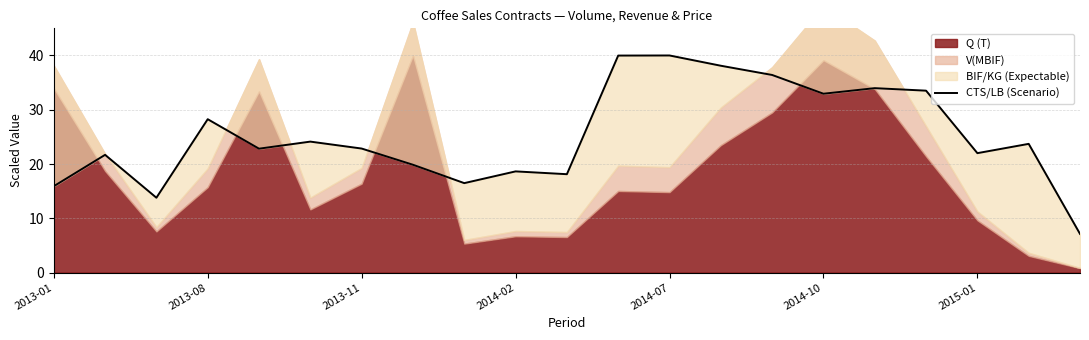

Is it true that the value at 13 is 38.1?

True